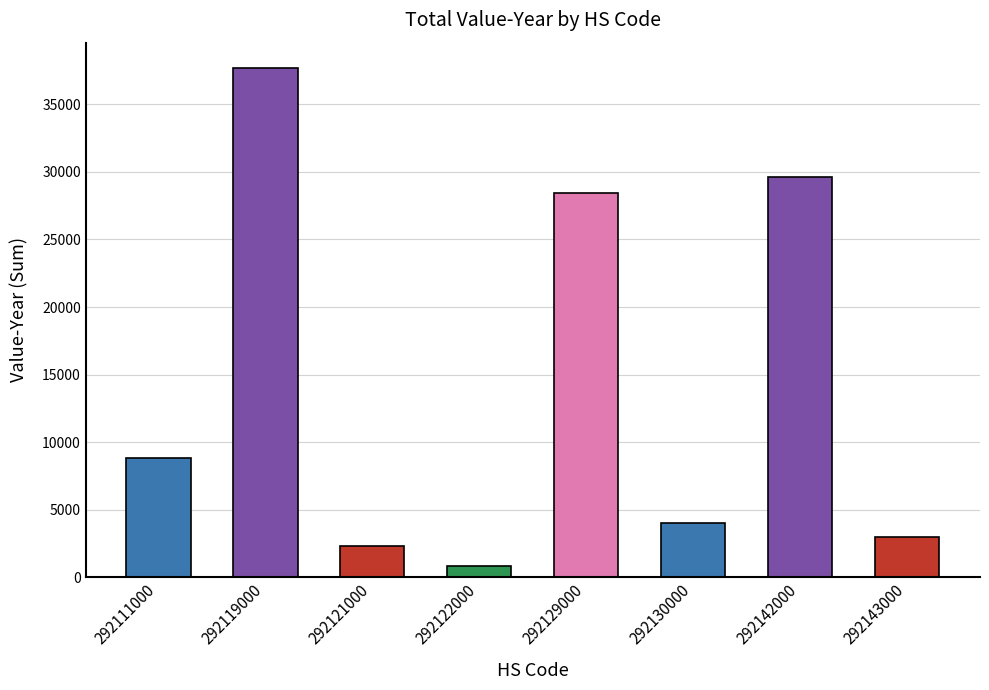

True or false: the data shows 854 at 292122000.

True